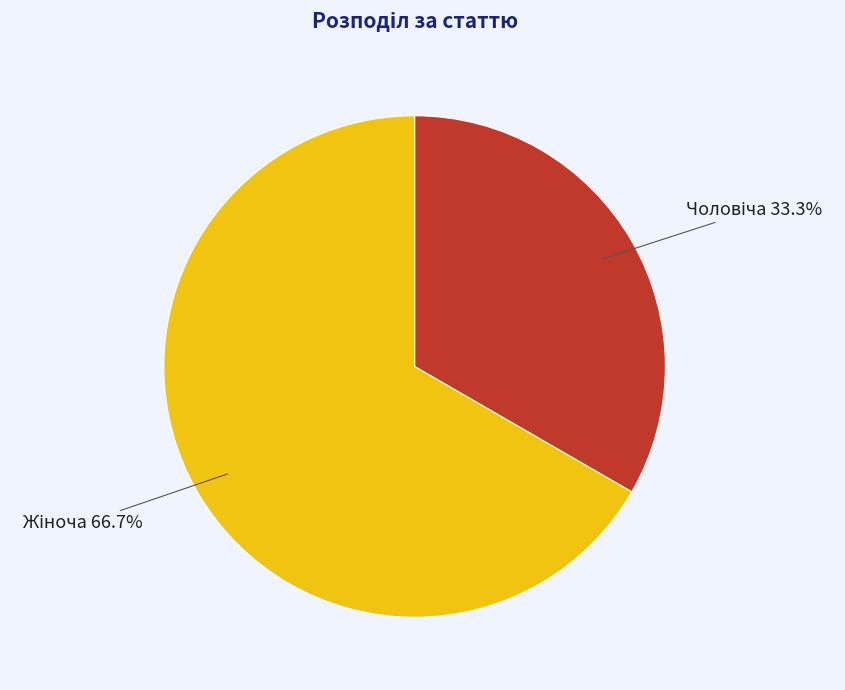

Is there a majority slice in this chart?

Yes